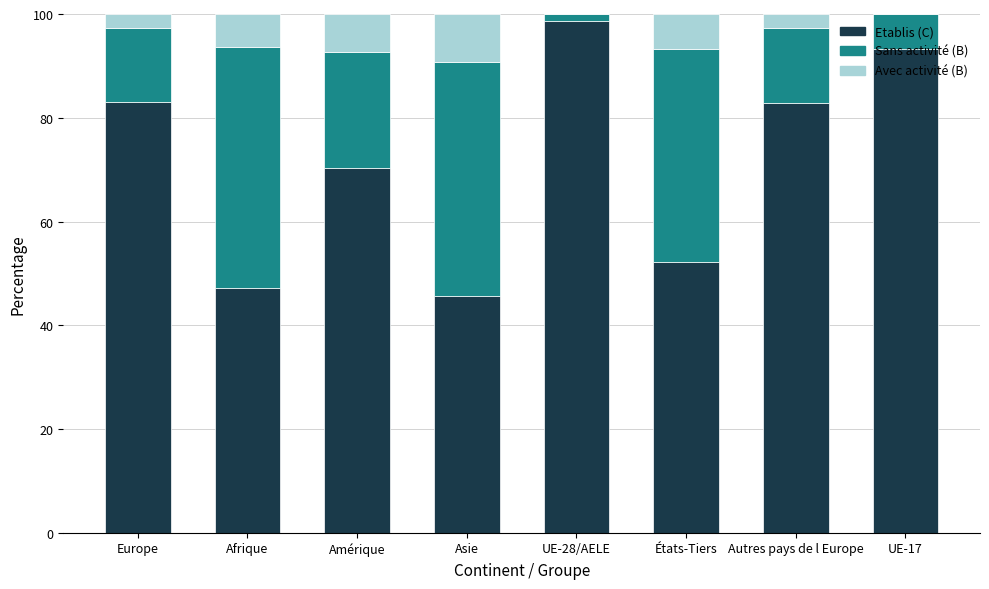

What is the maximum value for Etablis (C)?

98.7